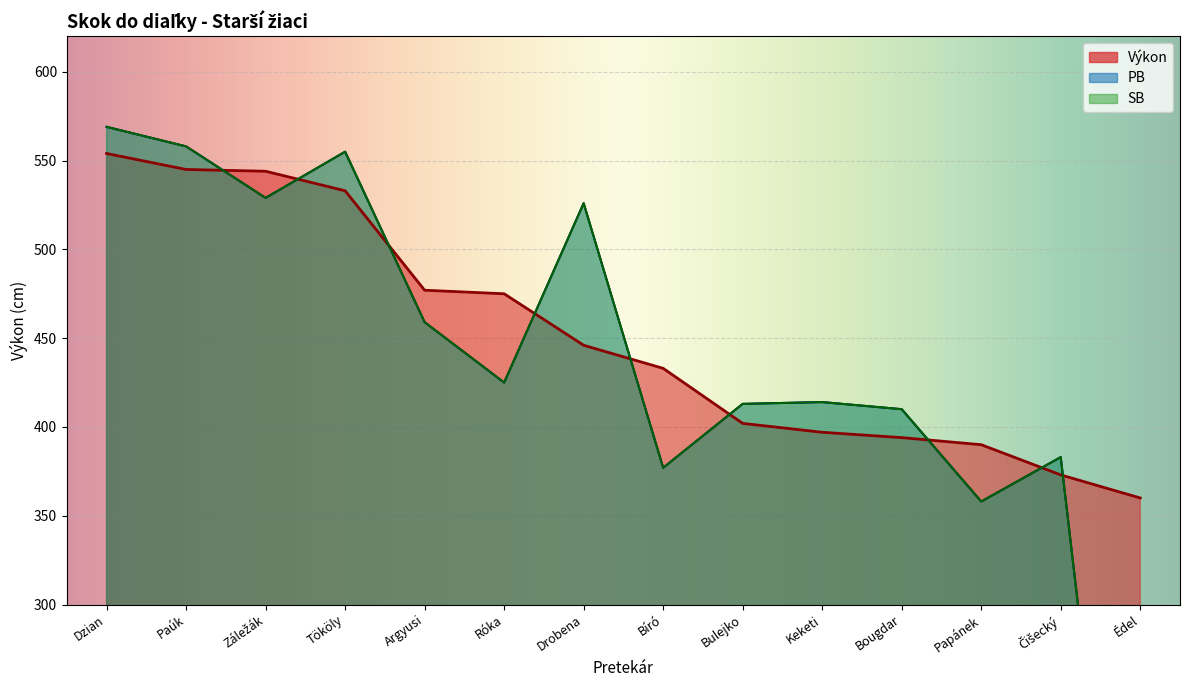

What is the maximum value shown in the chart?

569